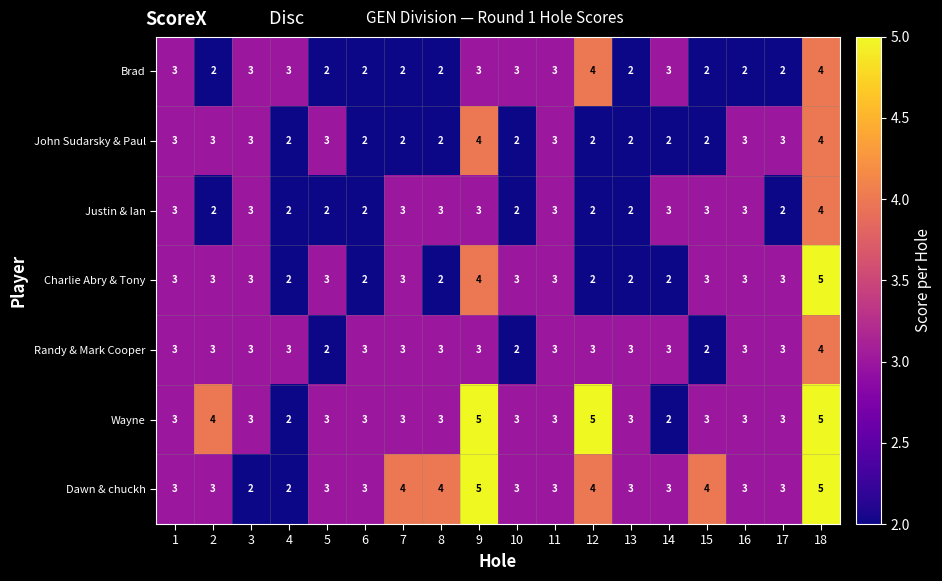

What is the greatest value displayed?

5